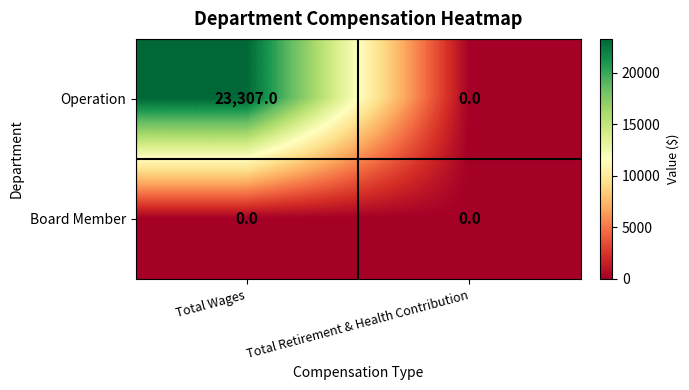

Which category has the highest value in the Operation series?

Total Wages